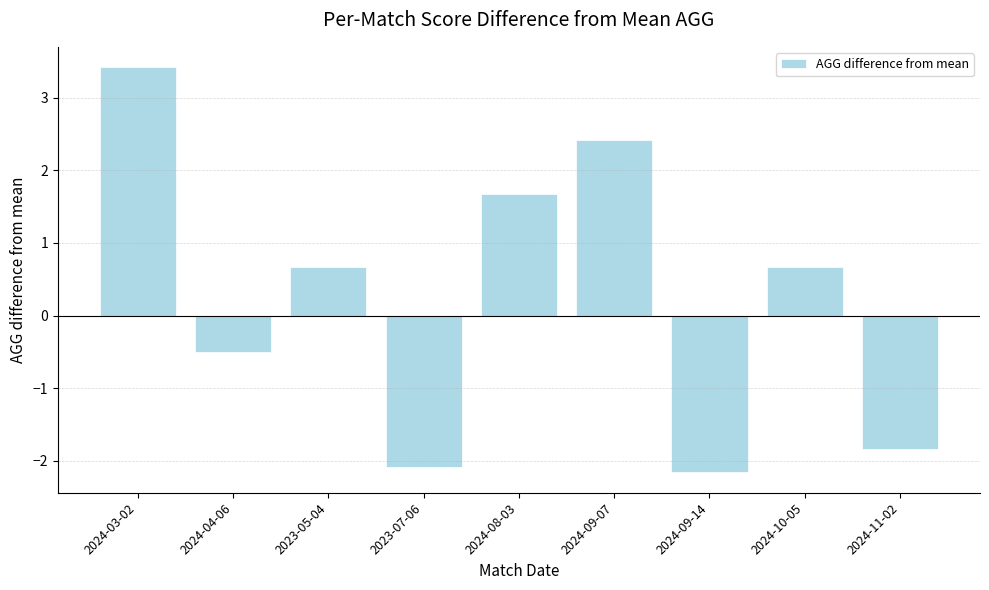

Where does the data first go above 0?

2024-03-02